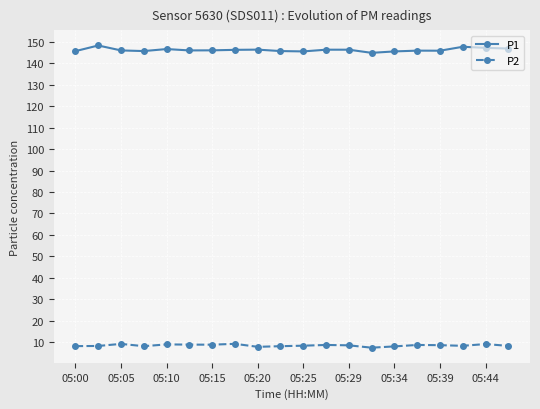

How many lines are shown in the chart?

2